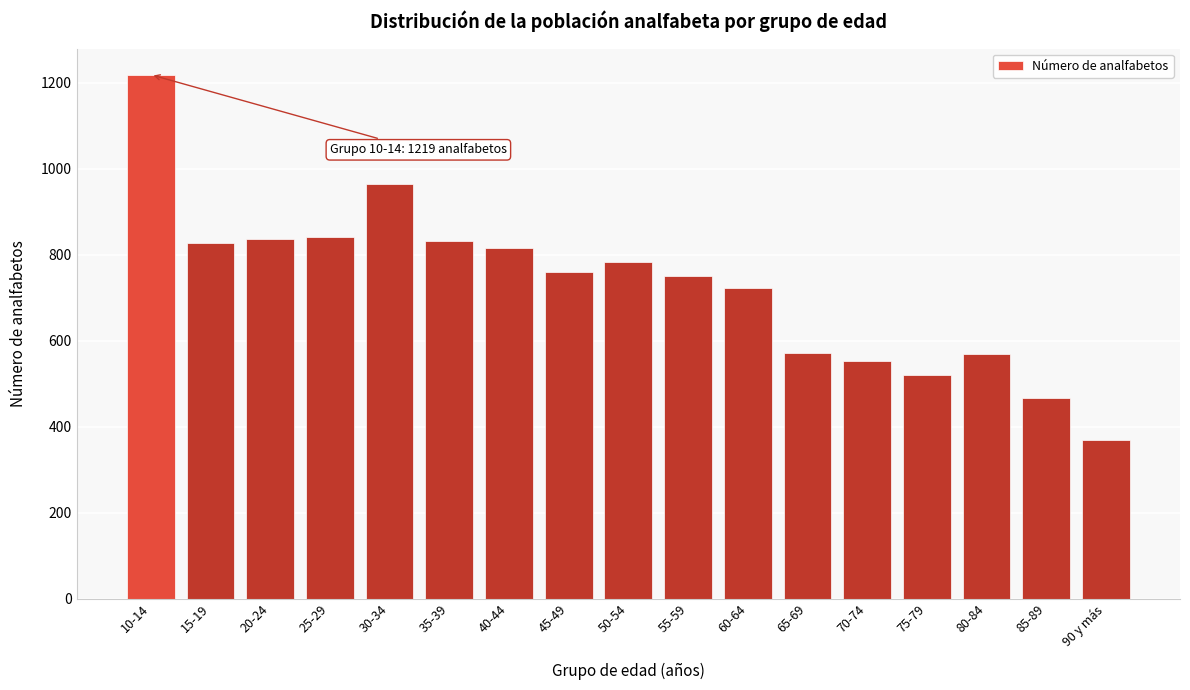

Which category has the highest value across all series?

10-14